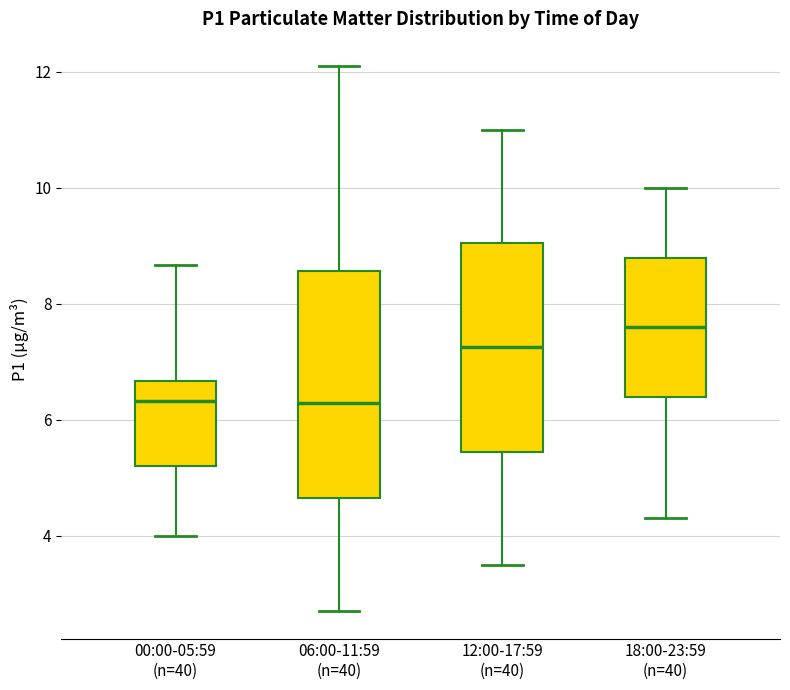

Which box's median line is the highest?

18:00-23:59 (n=40)